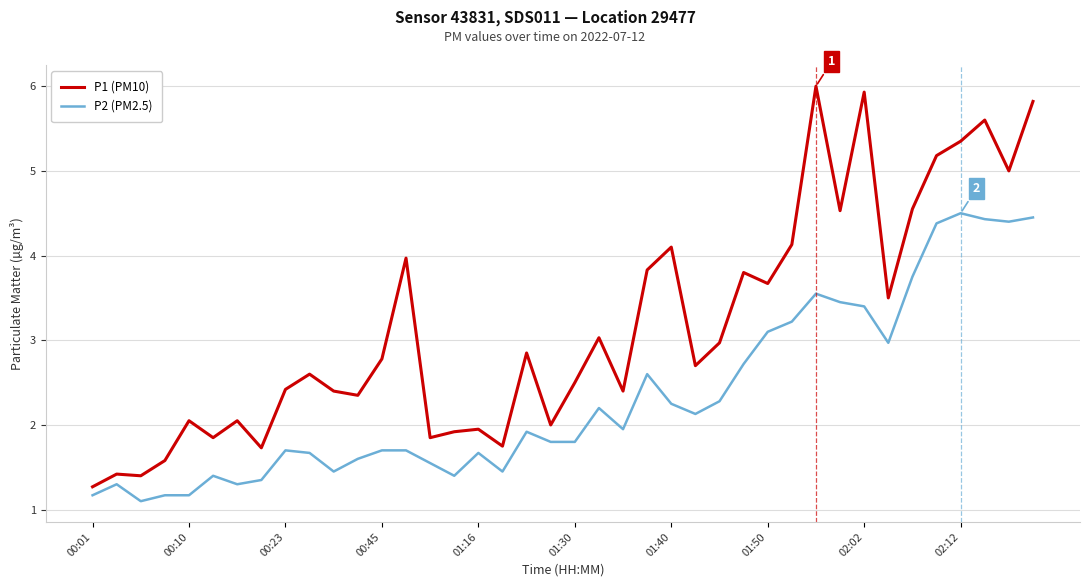

Which series has the widest spread of values?

P1 (PM10)